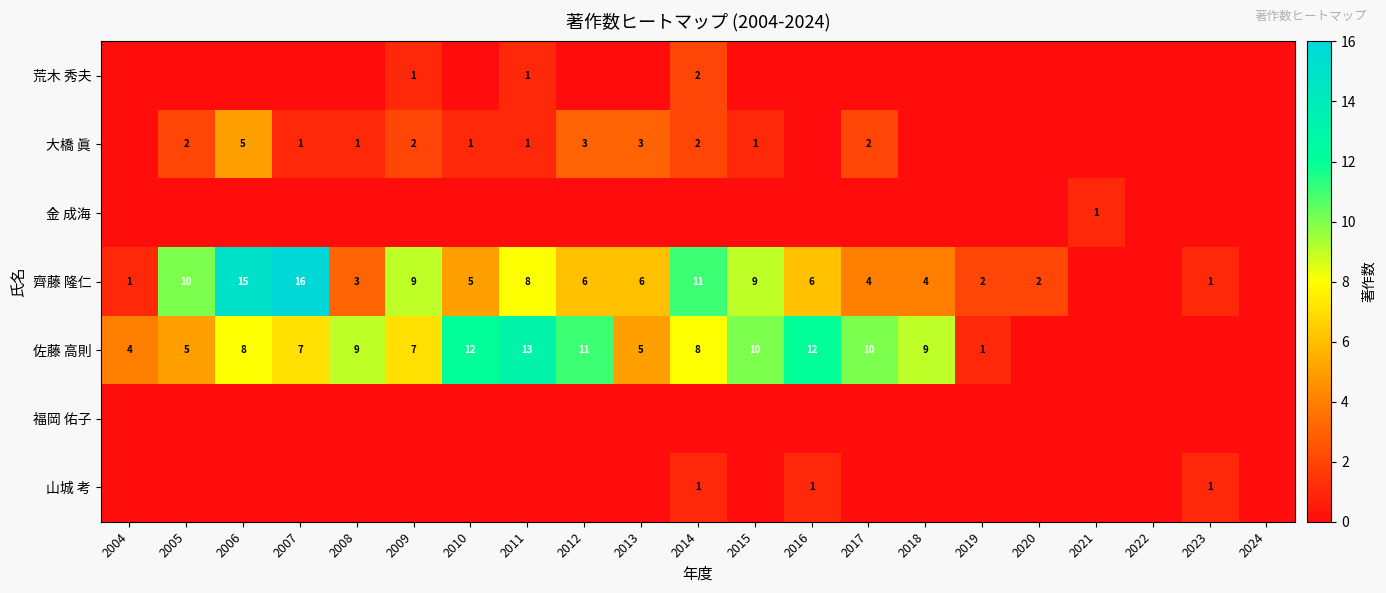

How many series are shown in this chart?

7